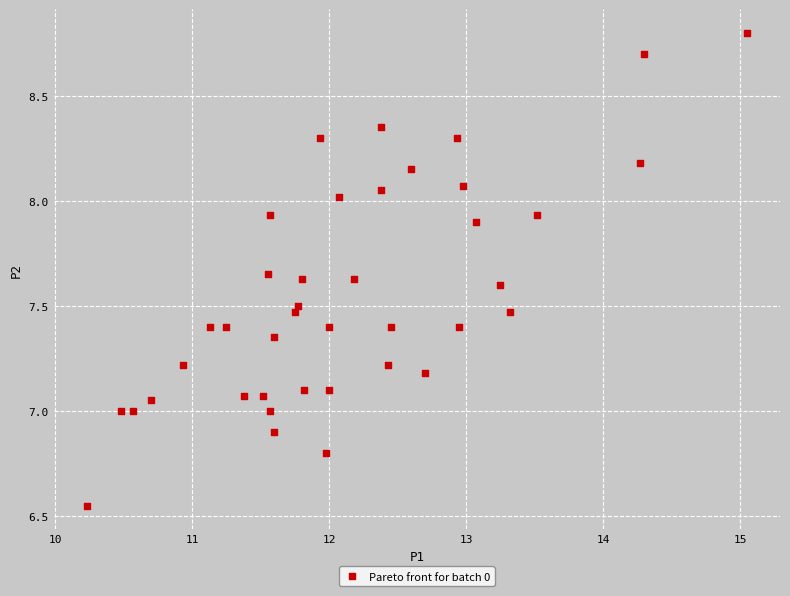

What is the range of X values (max minus min)?

4.8